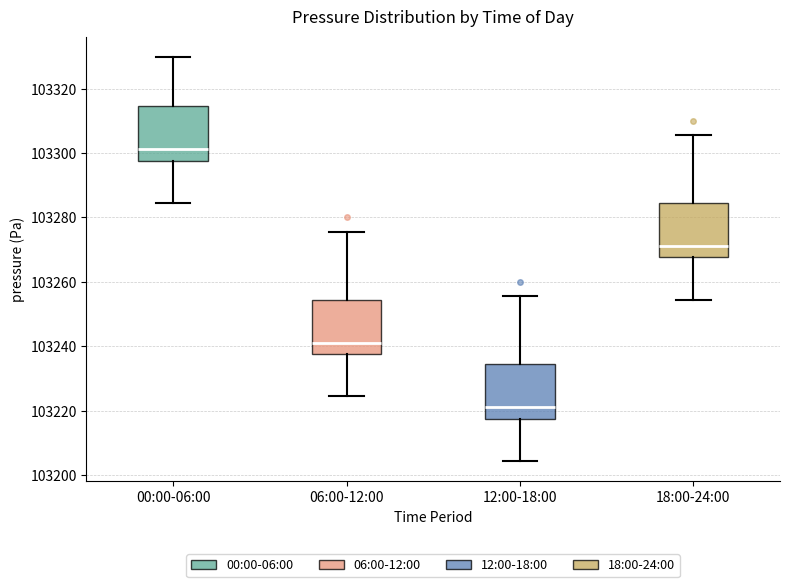

Reading left to right, transcribe this box plot: for each box, give where its median line is, the range the box spans, and where its two whiskers end, as read against the y-axis. The values are not printed on the chart, so give them approximately, as read against the axis.

00:00-06:00: median 103302, box 103298 to 103314, whiskers 103284 to 103330
06:00-12:00: median 103242, box 103238 to 103254, whiskers 103224 to 103276
12:00-18:00: median 103222, box 103218 to 103234, whiskers 103204 to 103256
18:00-24:00: median 103272, box 103268 to 103284, whiskers 103254 to 103306